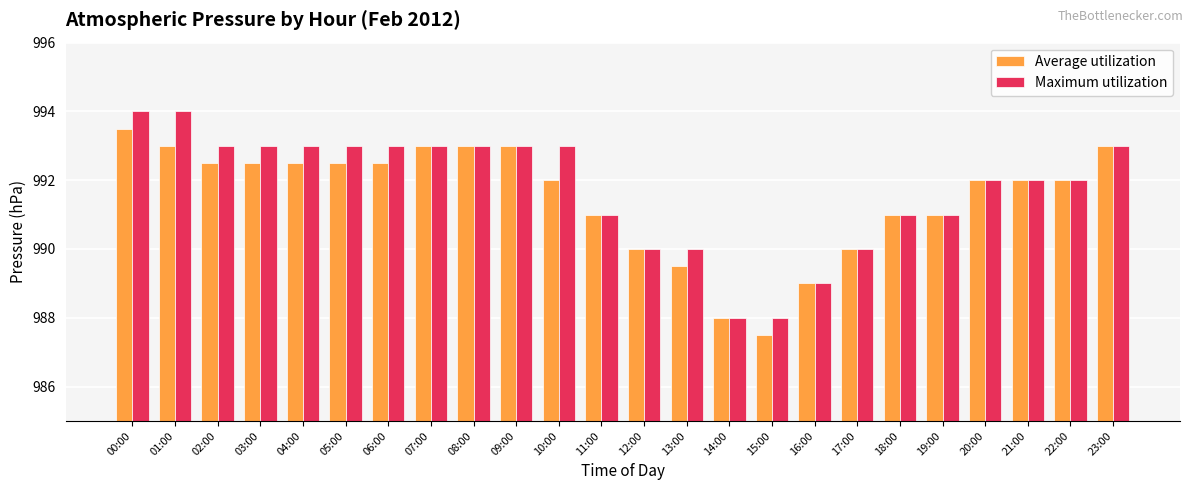

What position from the left is 01:00?

2